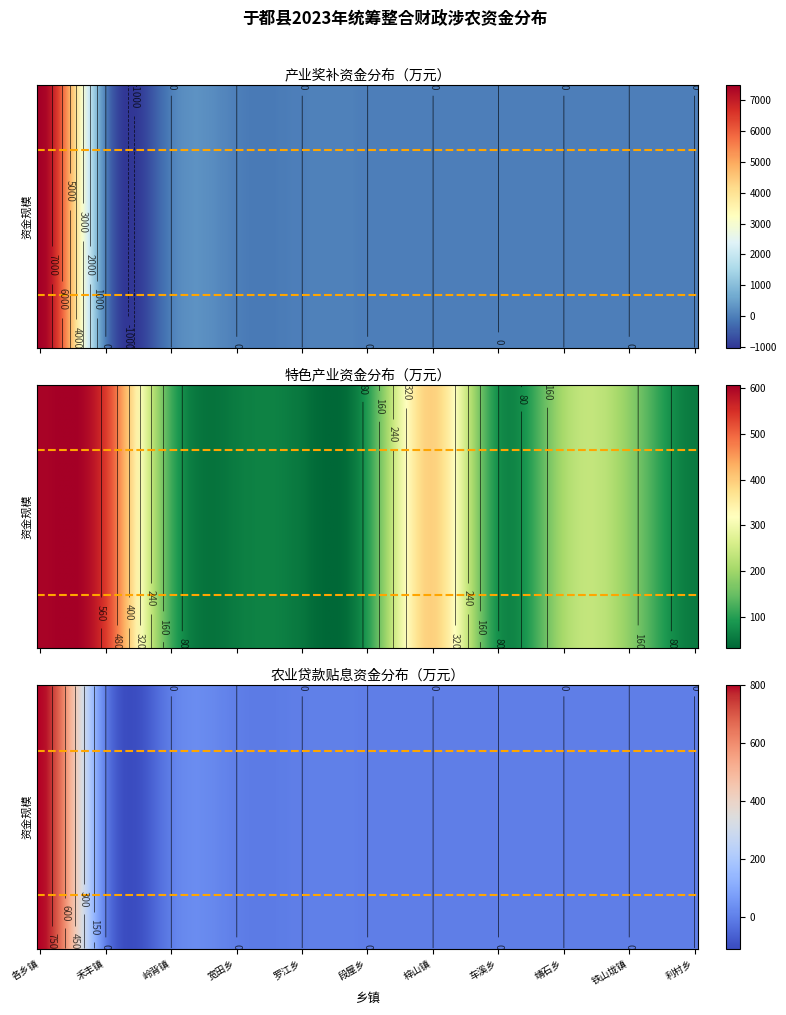

Where does the 特色产业项目 series first go above 18?

禾丰镇